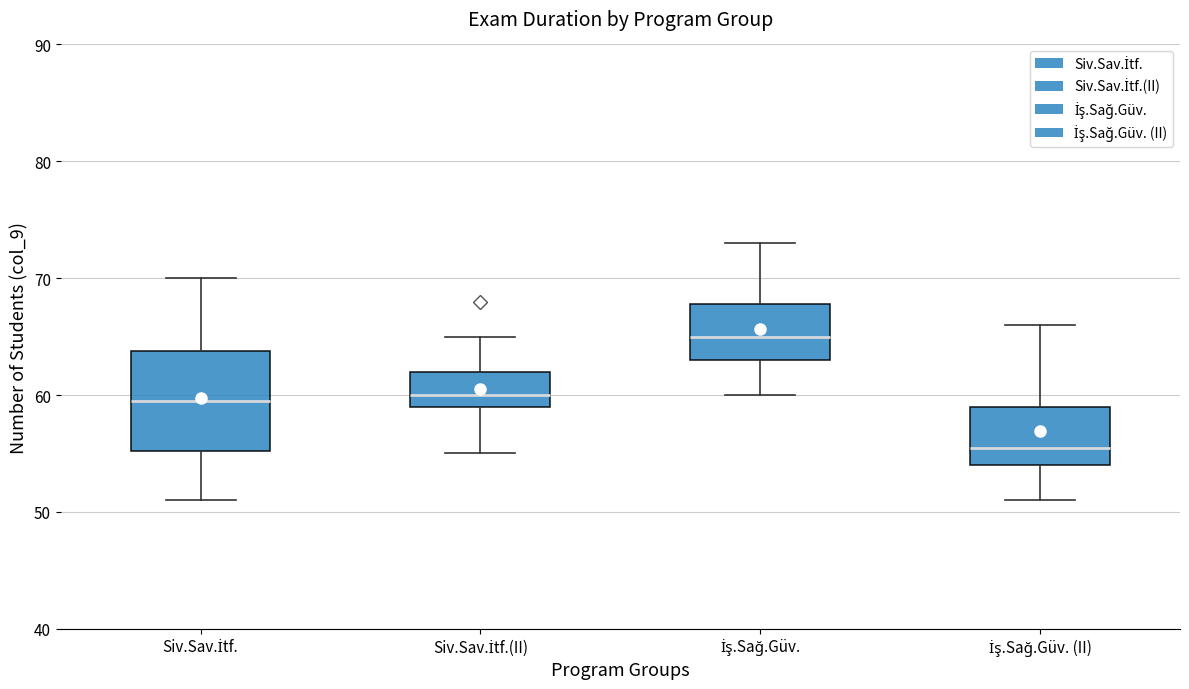

Which box's median line is the lowest?

İş.Sağ.Güv. (II)